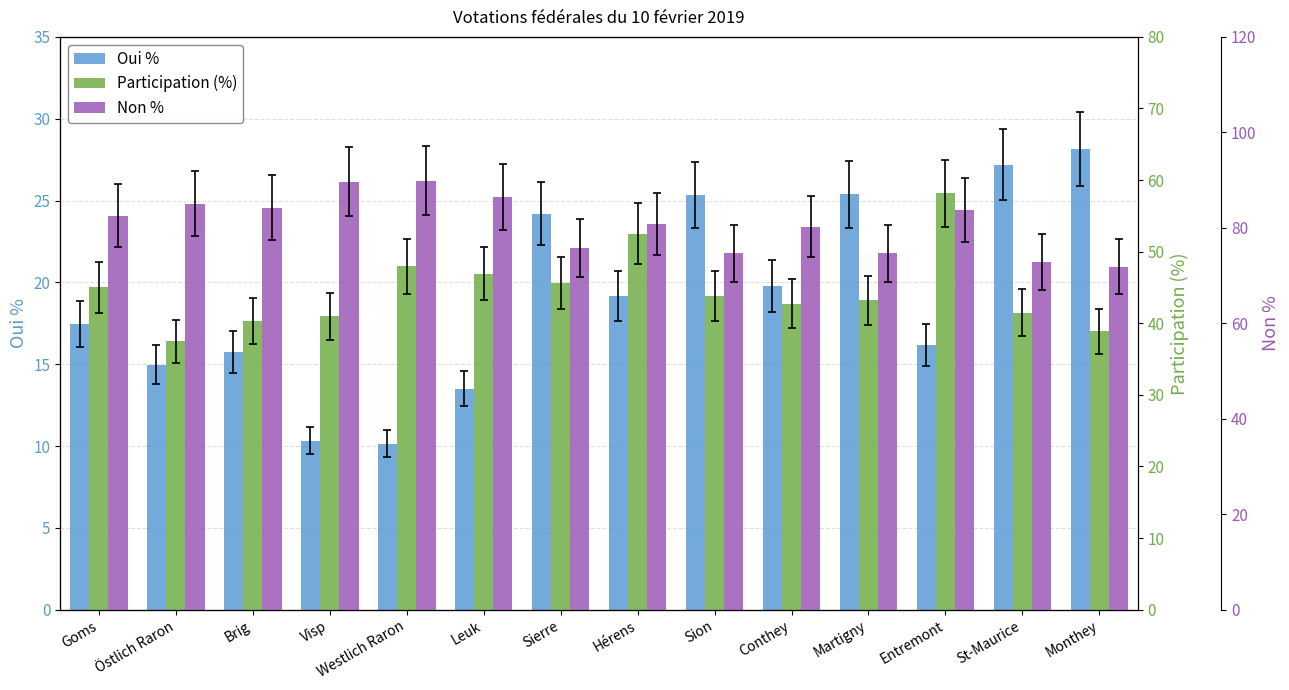

Is it true that Non % equals 71.8 at Monthey?

True